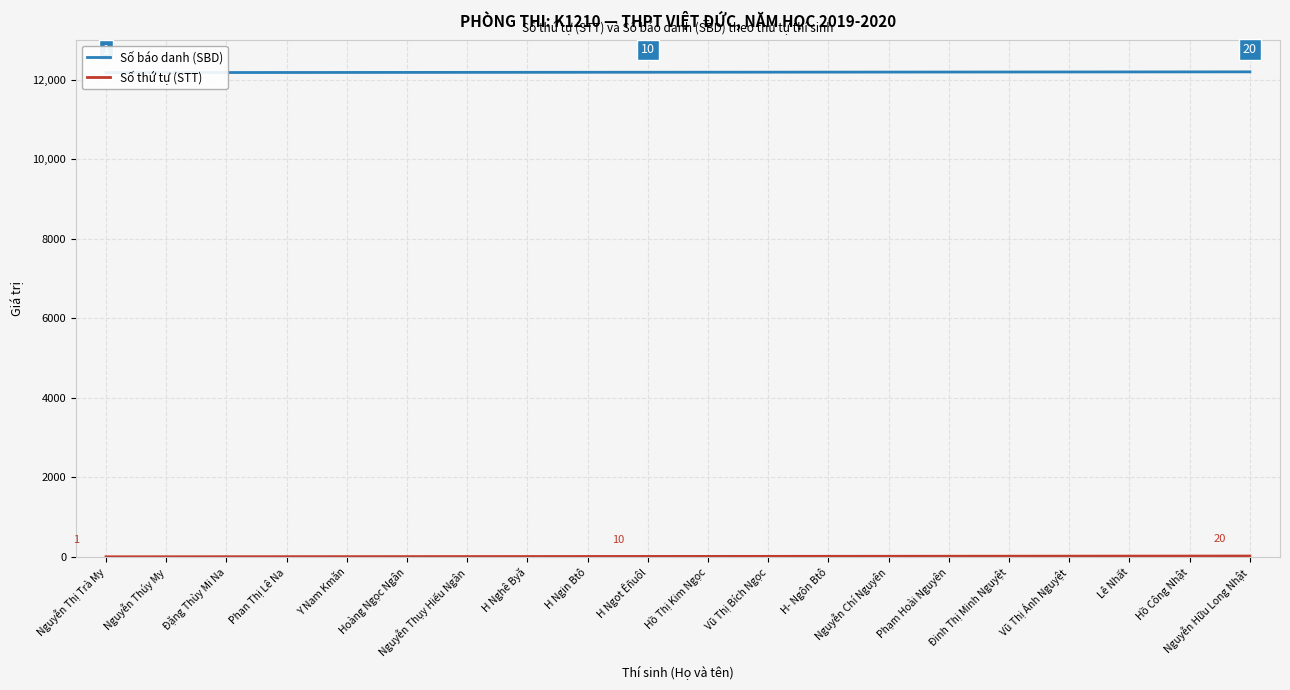

List the series in order of their overall mean, highest first.

Số báo danh (SBD), Số thứ tự (STT)